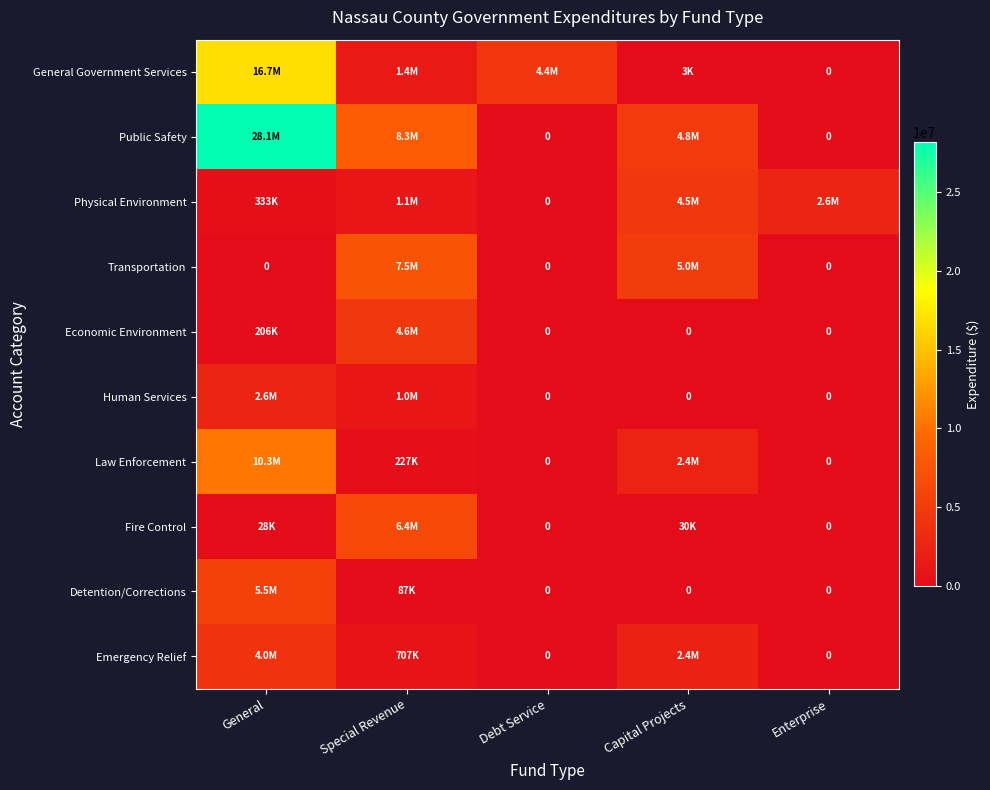

True or false: Emergency Relief has a value of 3988285 at General.

True